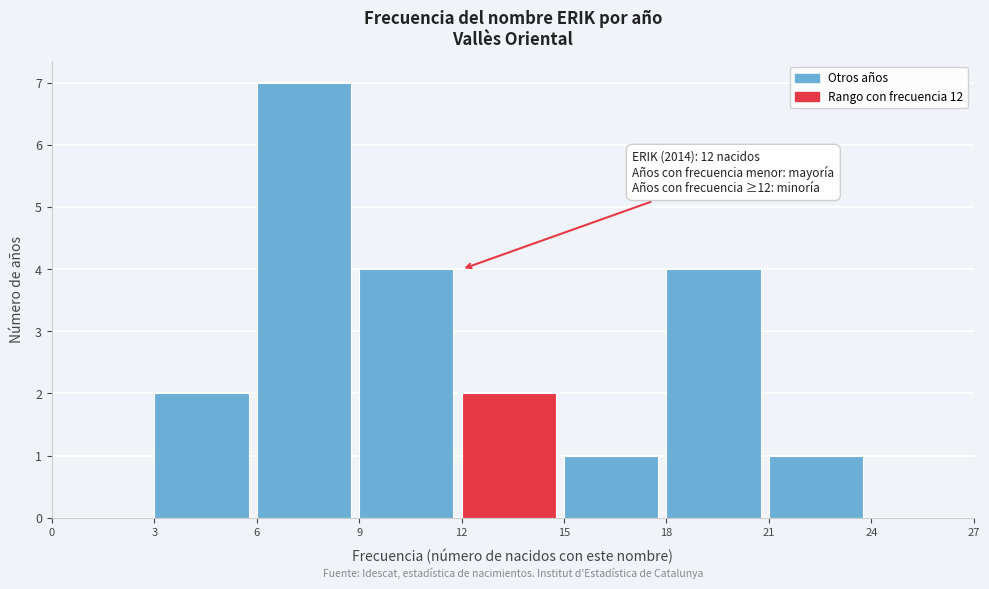

Over which range of the x-axis is the bar tallest?

6 to 9